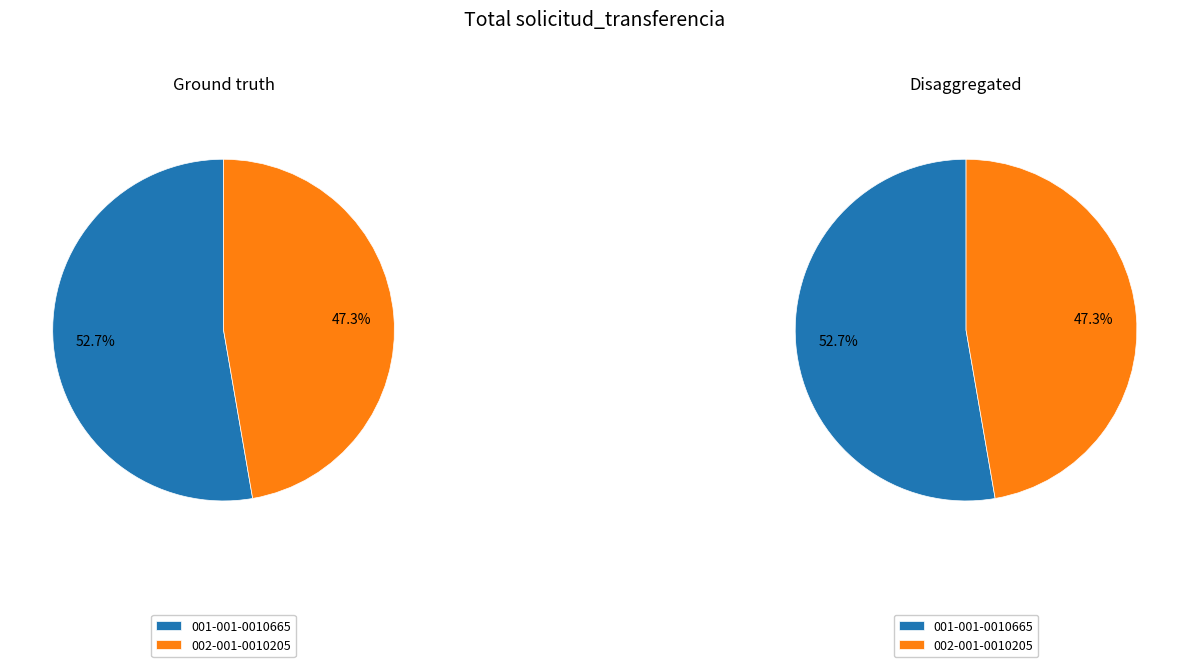

Which category has the smallest portion of the pie?

002-001-0010205